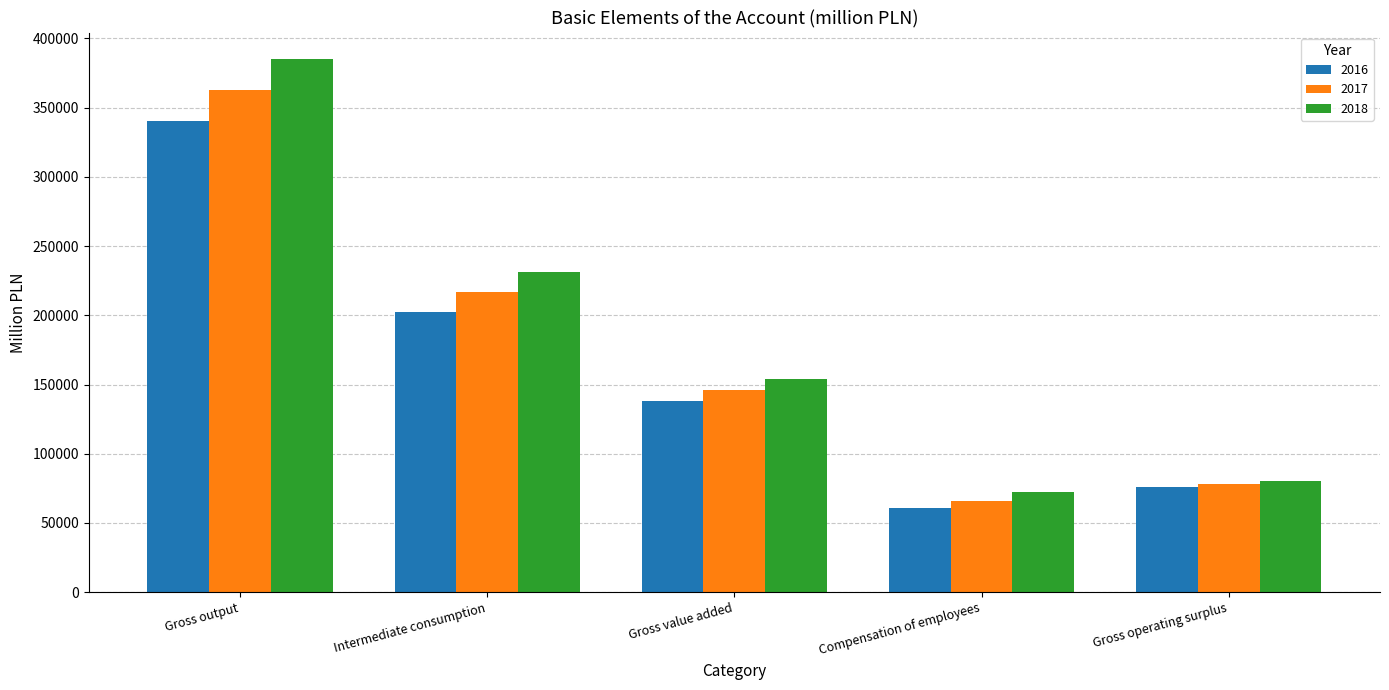

Rank the categories by 2016 value from lowest to highest.

Compensation of employees, Gross operating surplus, Gross value added, Intermediate consumption, Gross output